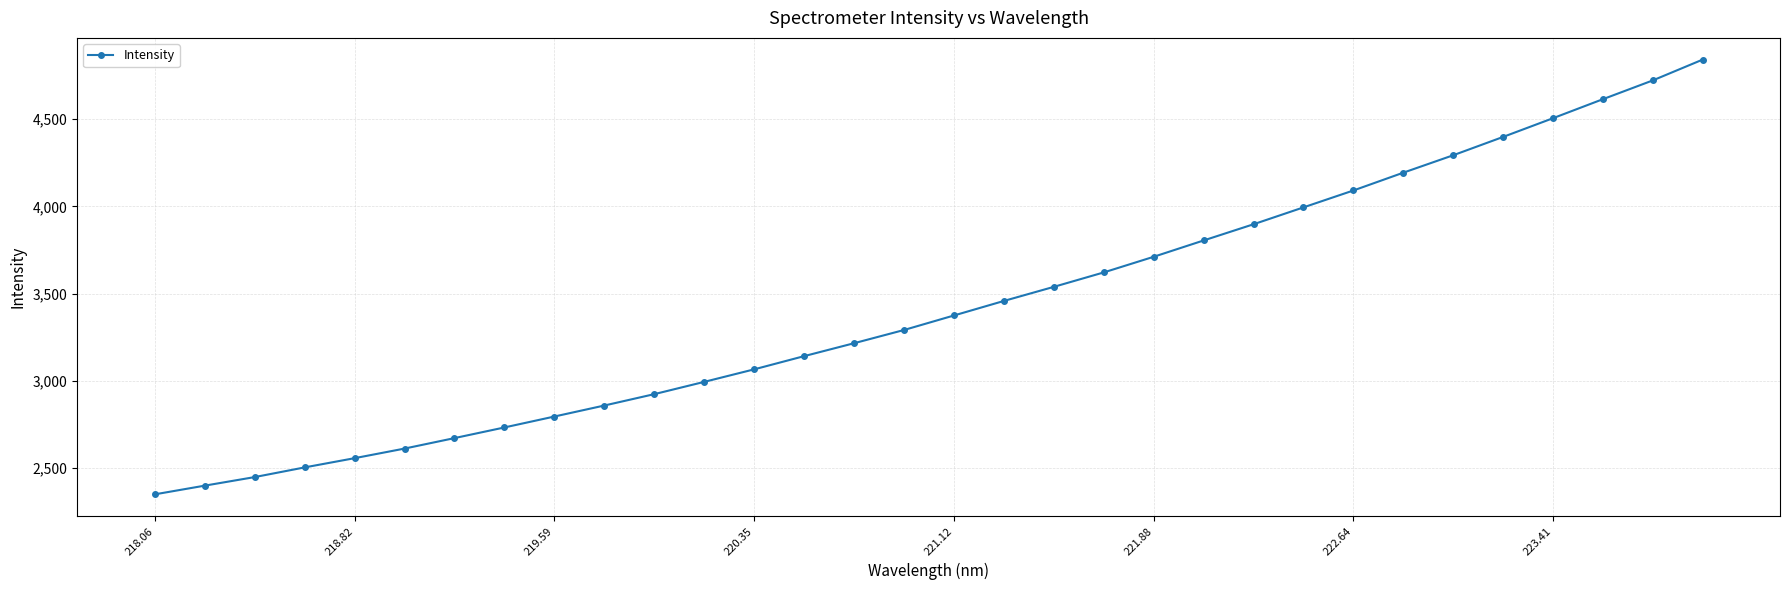

What is the value of the 31st point from the left?

4722.4